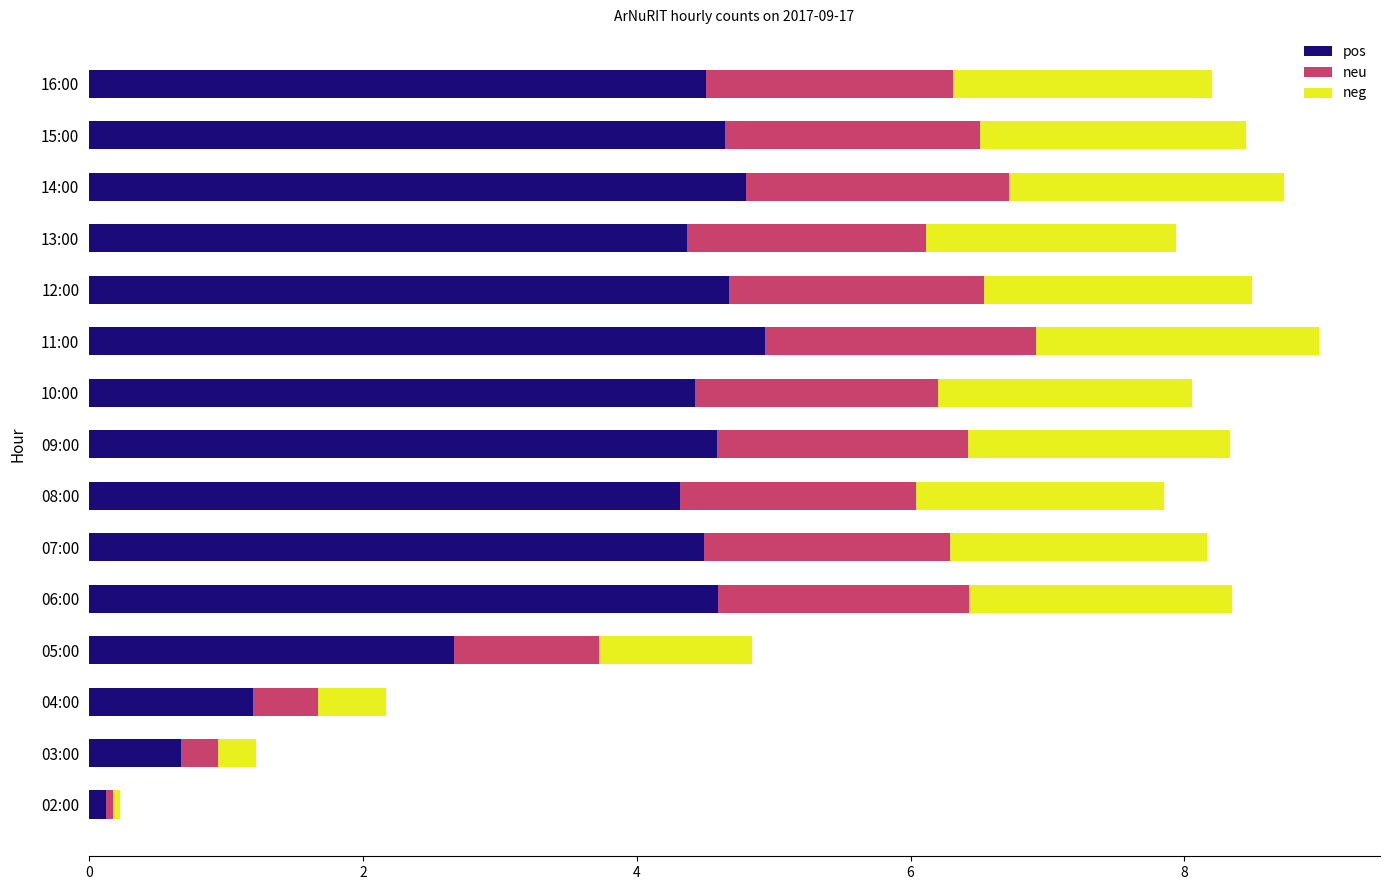

At which category is the sum across all series the highest?

11:00